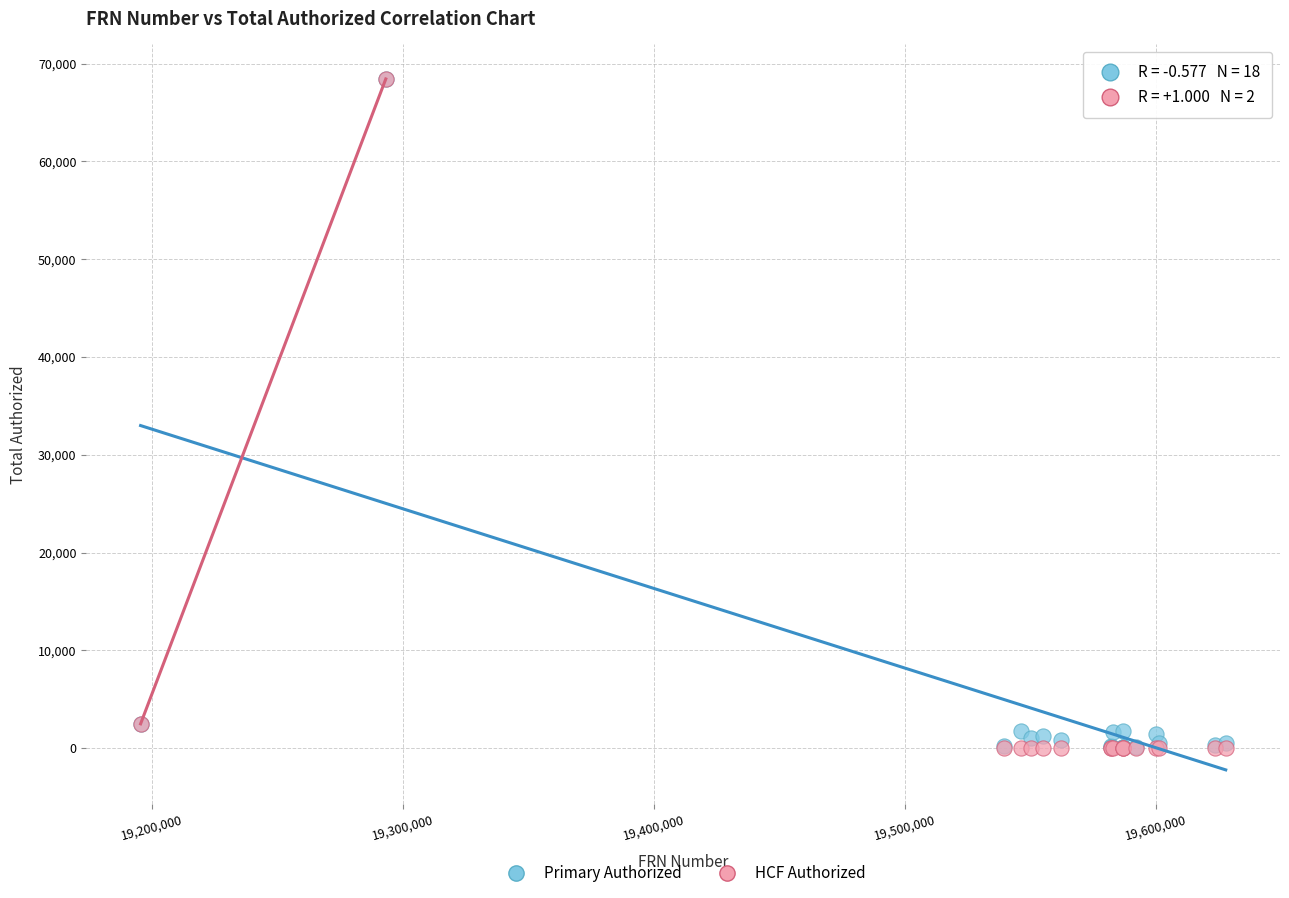

What are all the series names shown in the legend?

Primary Authorized, HCF Authorized